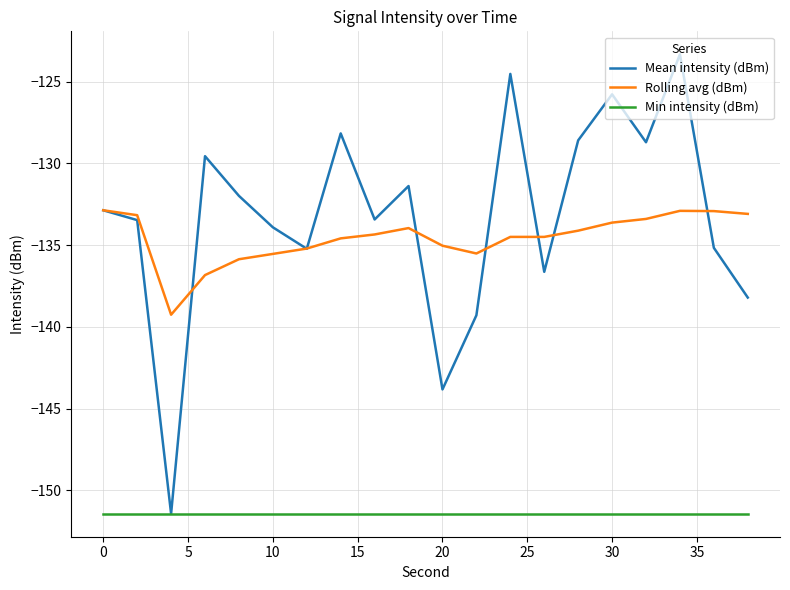

What is the lowest value of the Mean intensity (dBm) series?

-151.4